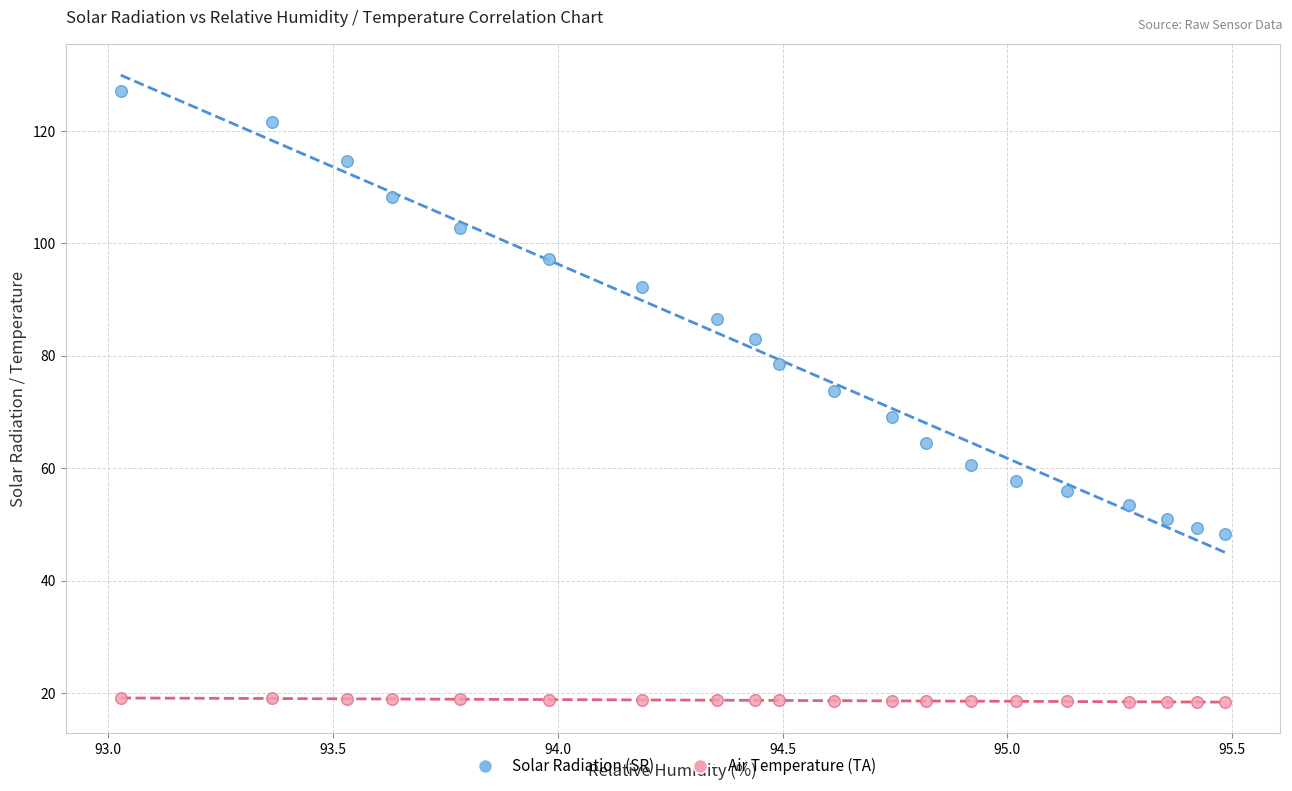

Which series contains the highest Y value?

Solar Radiation (SR)